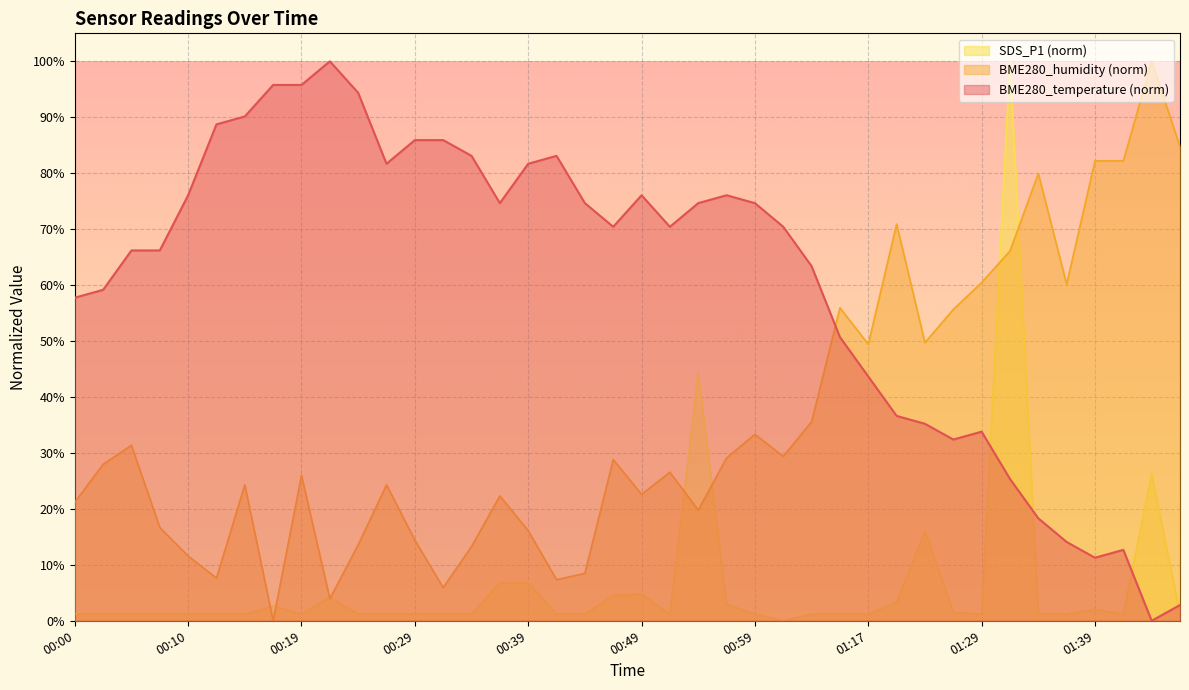

Which series has the largest range (max minus min)?

BME280_temperature